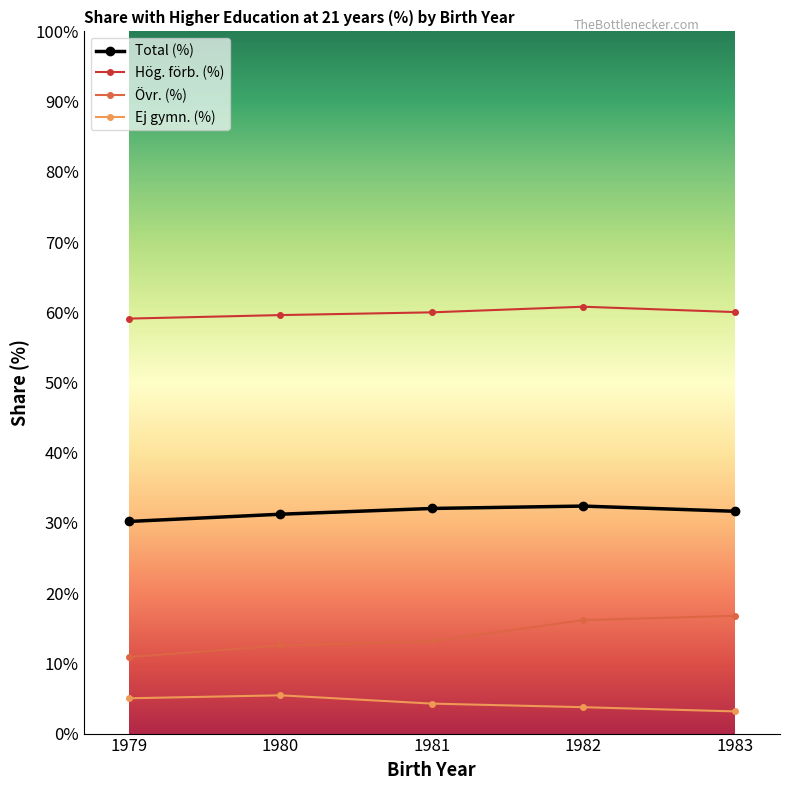

What is the average value of the Ej gymn. (%) series?

4.3